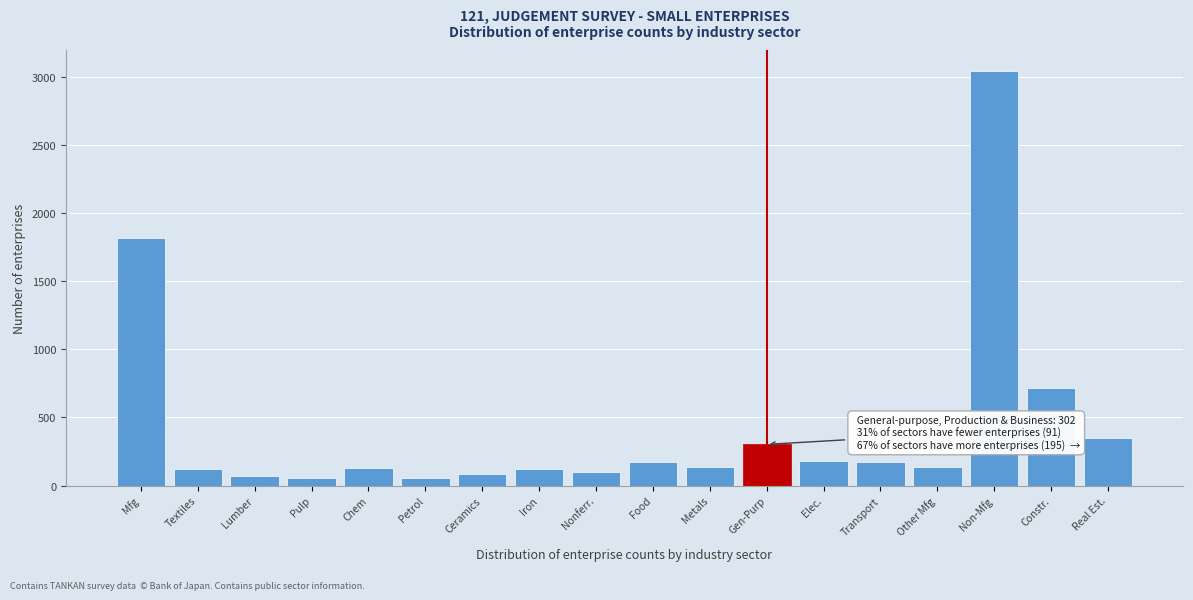

Where is the data nearest to the value 1551?

Mfg